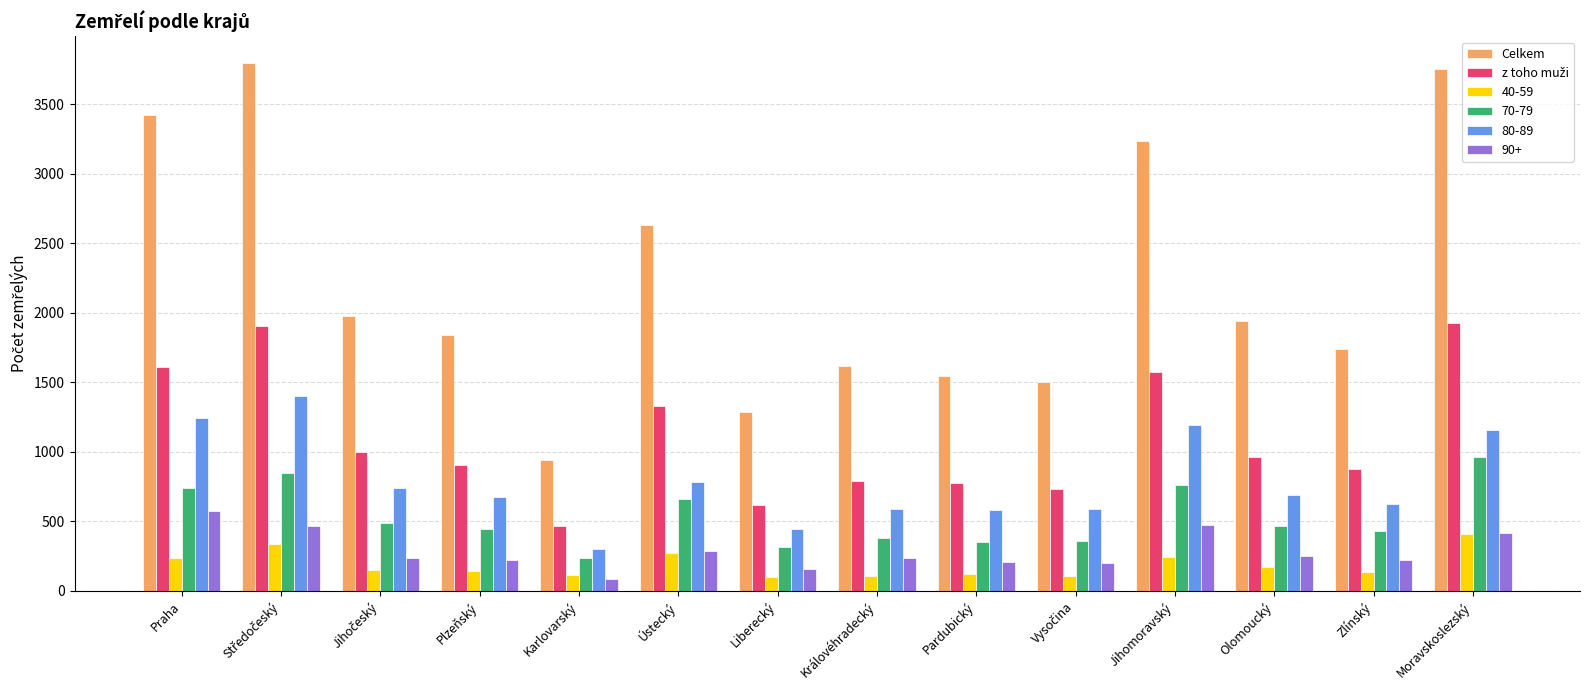

Is the value of 40-59 at Karlovarský greater than the value of 90+ at Ústecký?

No